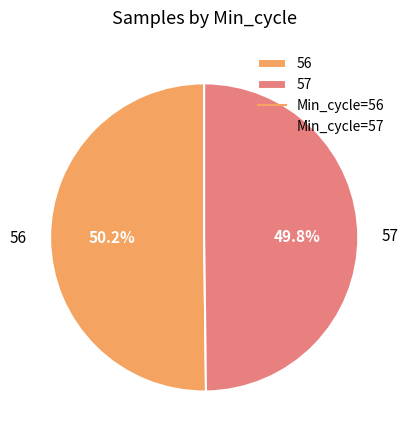

To the nearest percent, what percentage of the pie is 56?

50%